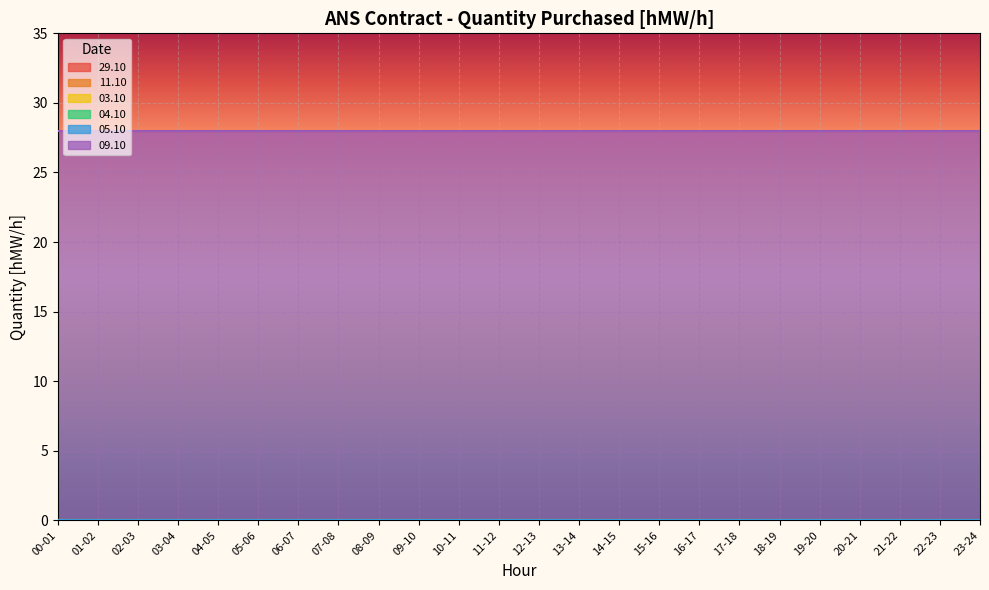

True or false: 11.10 and 03.10 intersect in this chart.

False